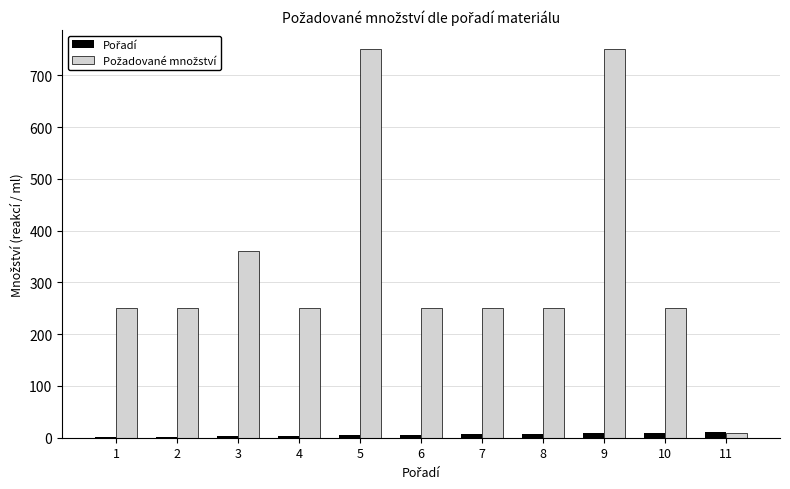

What is the maximum value shown in the chart?

750